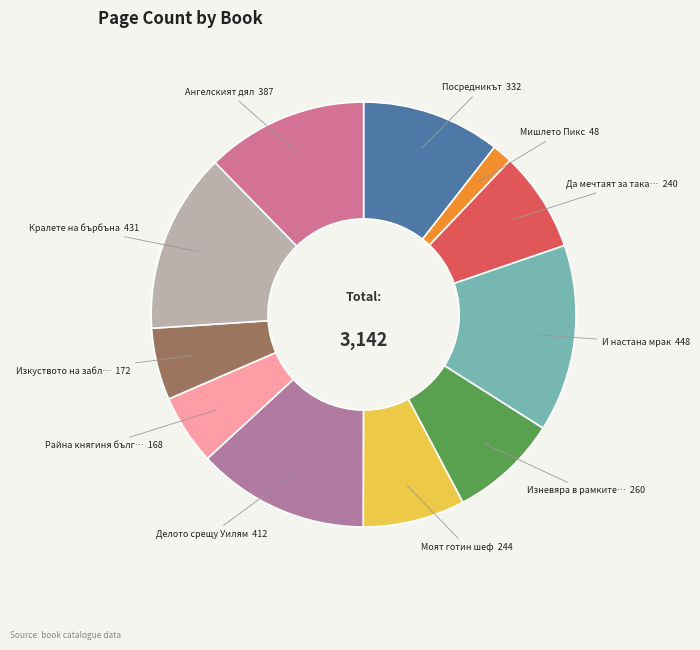

Count the number of slices in the pie.

11